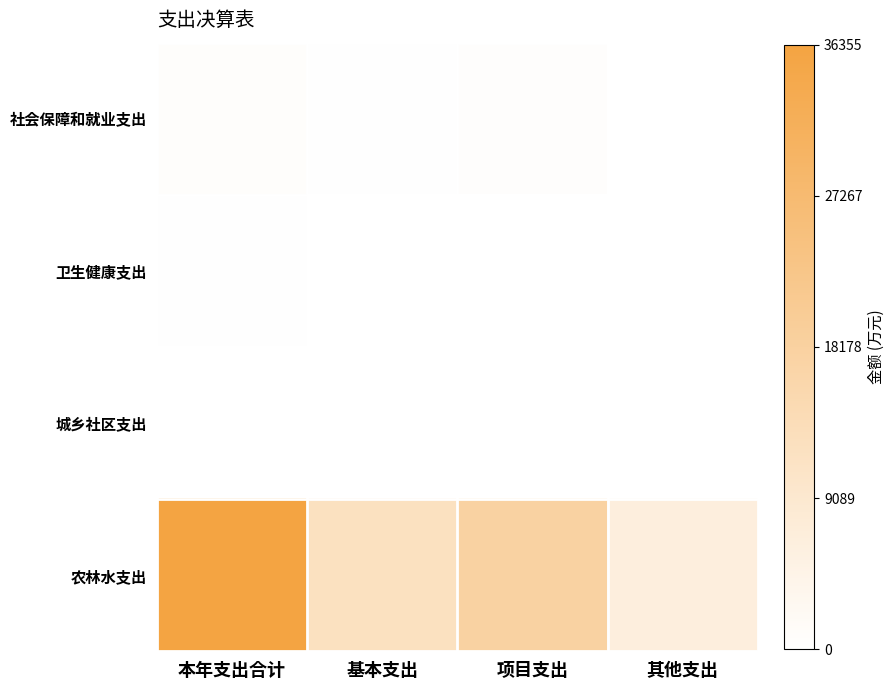

Reading left to right, extract all data points from this chart.

社会保障和就业支出: 本年支出合计=805.7	基本支出=208.6	项目支出=497.7	其他支出=88.0
卫生健康支出: 本年支出合计=162.0	基本支出=56.7	项目支出=66.8	其他支出=38.5
城乡社区支出: 本年支出合计=107.8	基本支出=0.0	项目支出=107.8	其他支出=0.0
农林水支出: 本年支出合计=36355.4	基本支出=12003.4	项目支出=17889.6	其他支出=6462.4